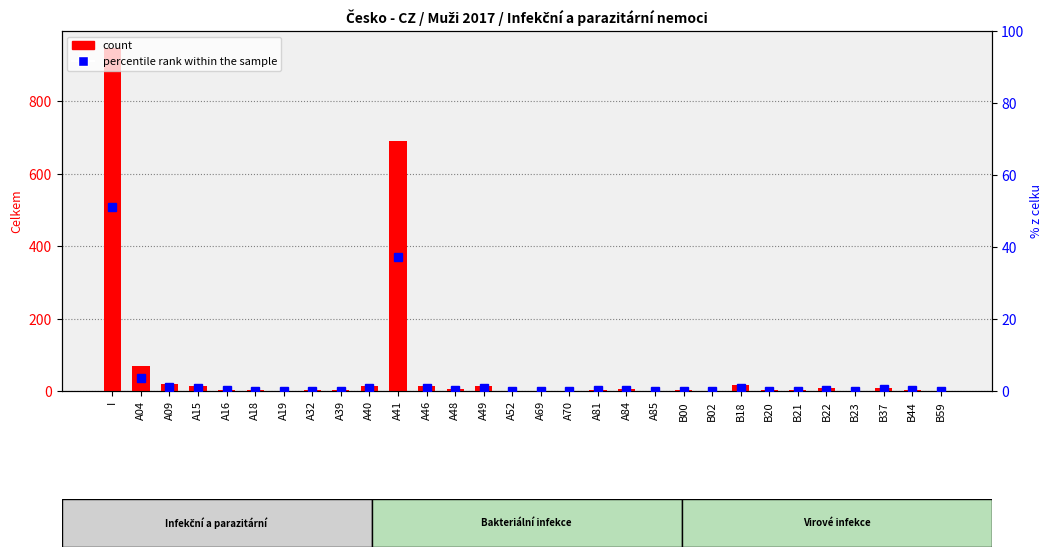

Reading left to right, list all the values displayed in this chart.

count: 947.0	68.0	19.0	15.0	3.0	2.0	1.0	2.0	2.0	15.0	691.0	15.0	6.0	13.0	1.0	1.0	1.0	3.0	6.0	1.0	2.0	1.0	17.0	2.0	2.0	7.0	1.0	8.0	3.0	1.0
percentile rank within the sample: 51.0	3.7	1.0	0.8	0.2	0.1	0.1	0.1	0.1	0.8	37.2	0.8	0.3	0.7	0.1	0.1	0.1	0.2	0.3	0.1	0.1	0.1	0.9	0.1	0.1	0.4	0.1	0.4	0.2	0.1